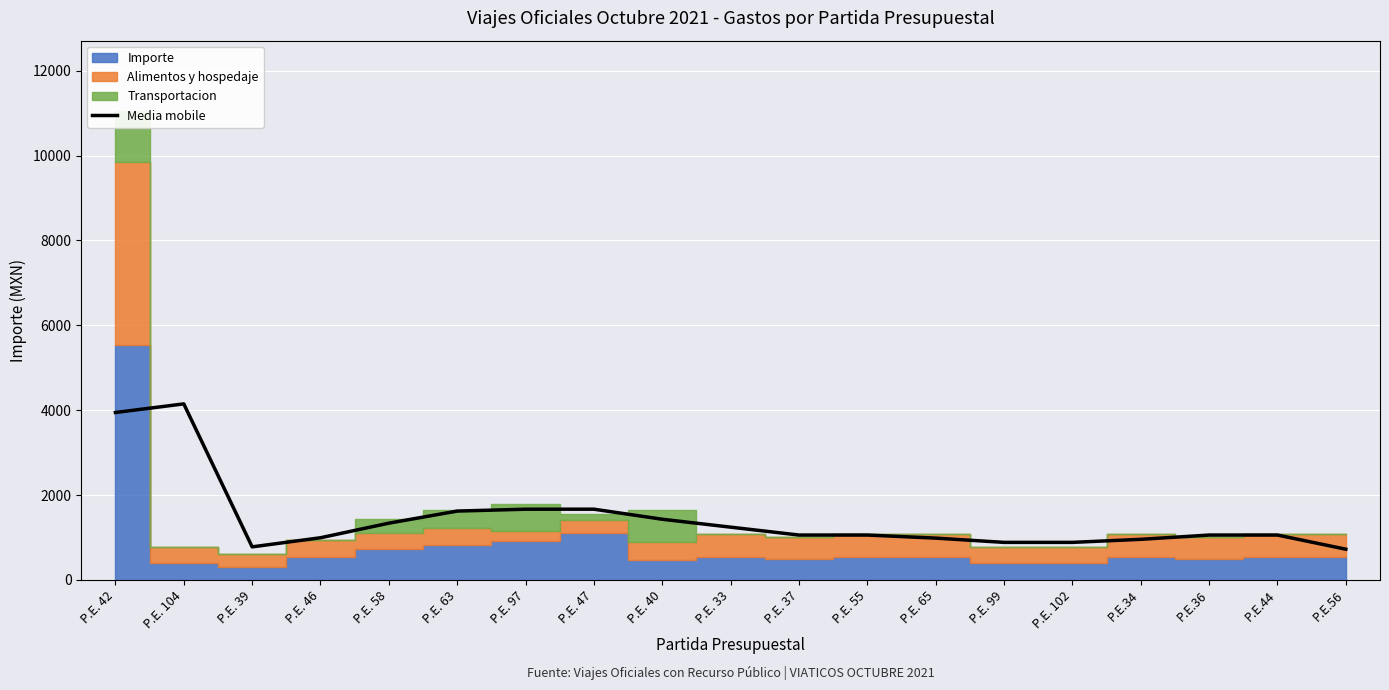

How many data points are above 1057?

12